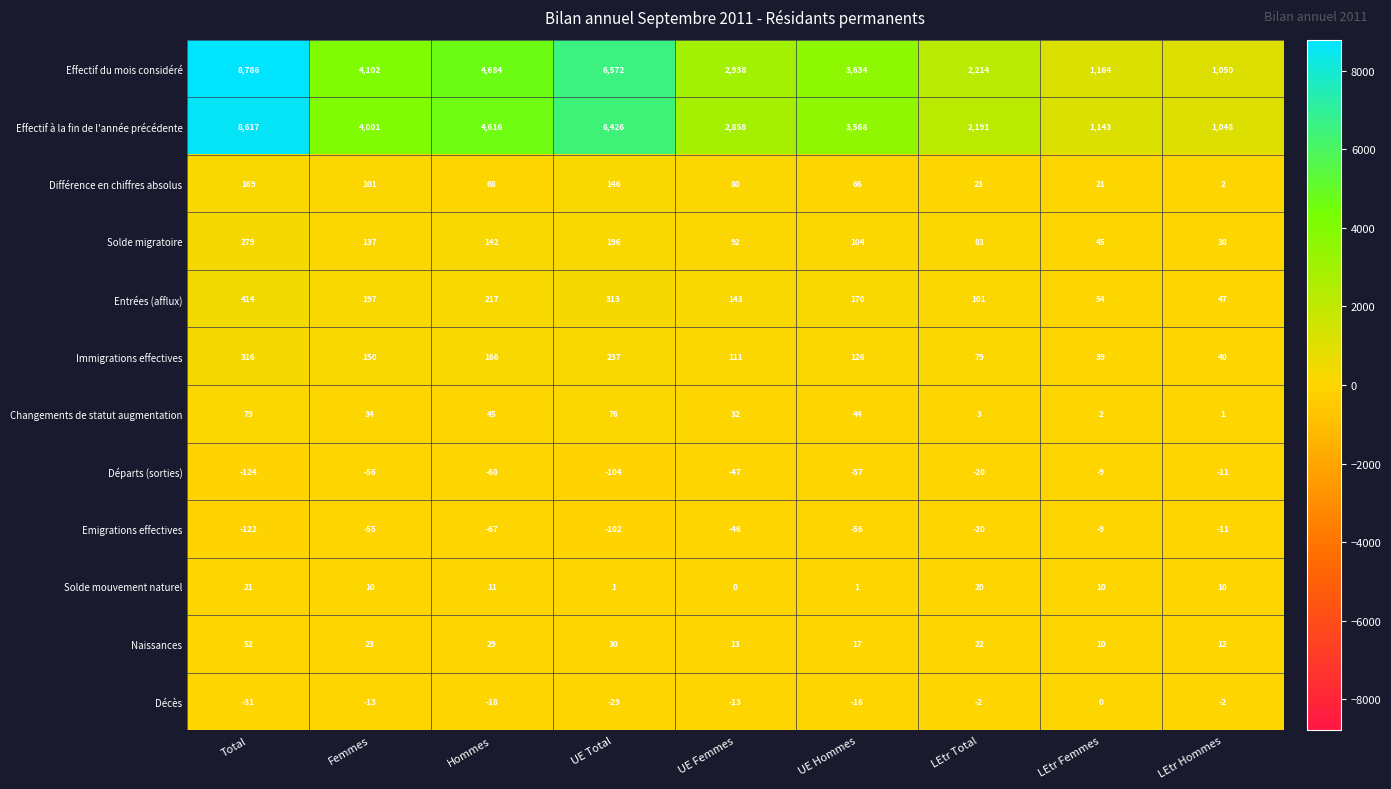

Which series changed the most between Femmes and Hommes?

Effectif à la fin de l'année précédente